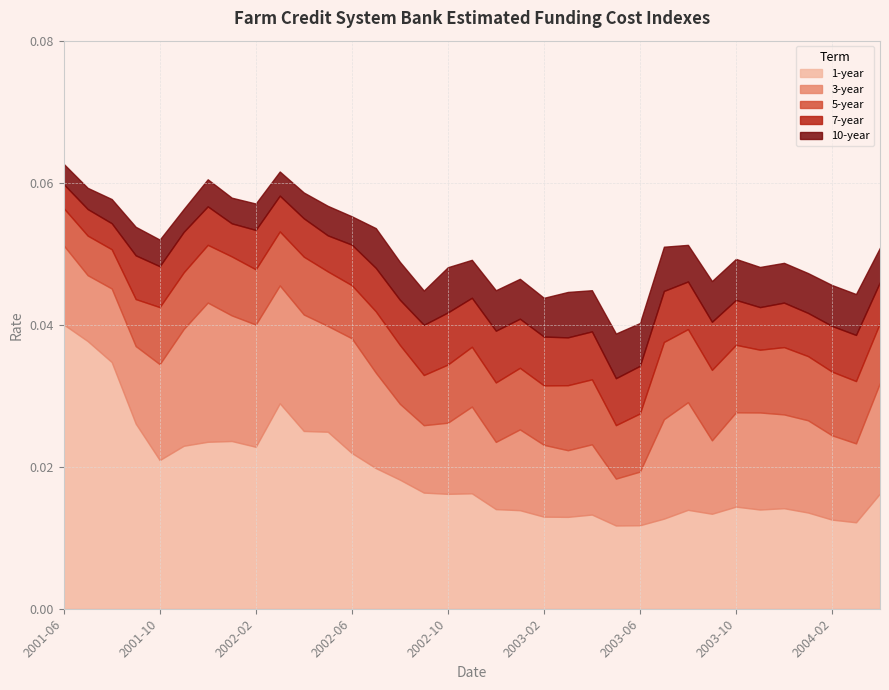

Is the value of 7-year at 2004-04 greater than the value of 10-year at 2003-12?

No